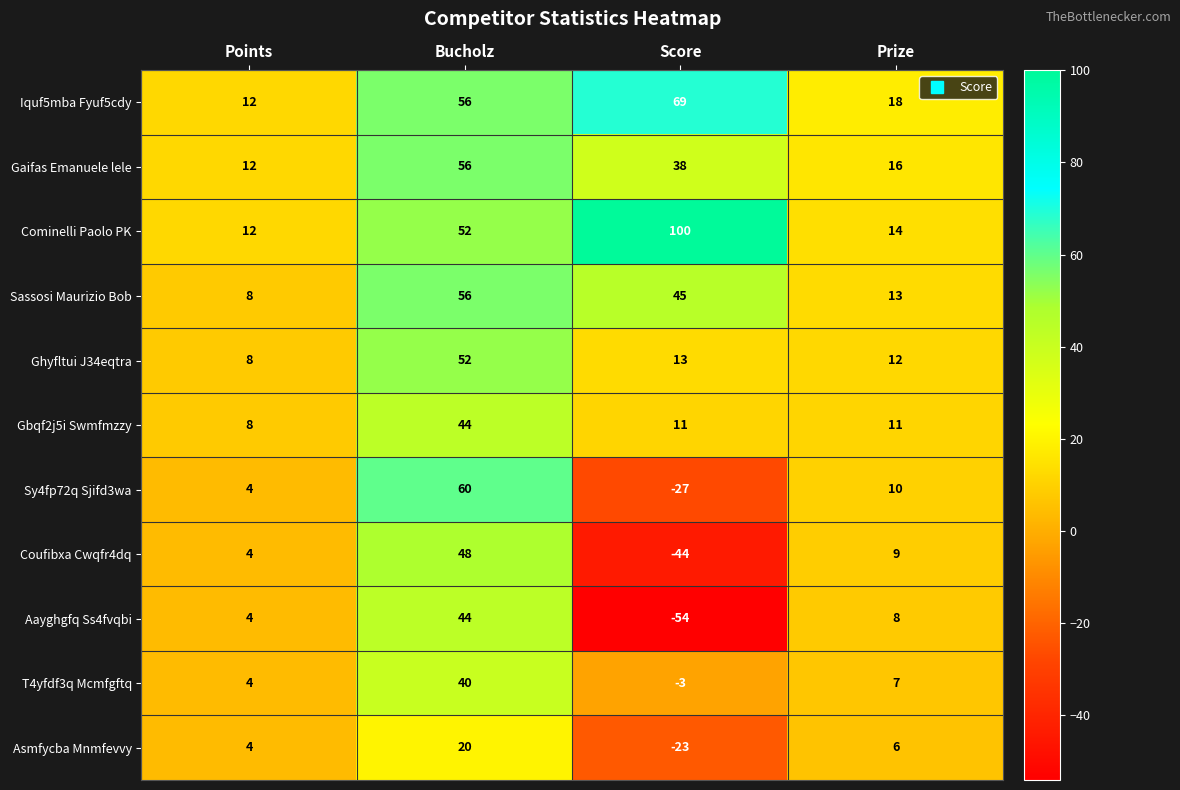

Which series has the largest total across all categories?

Cominelli Paolo PK